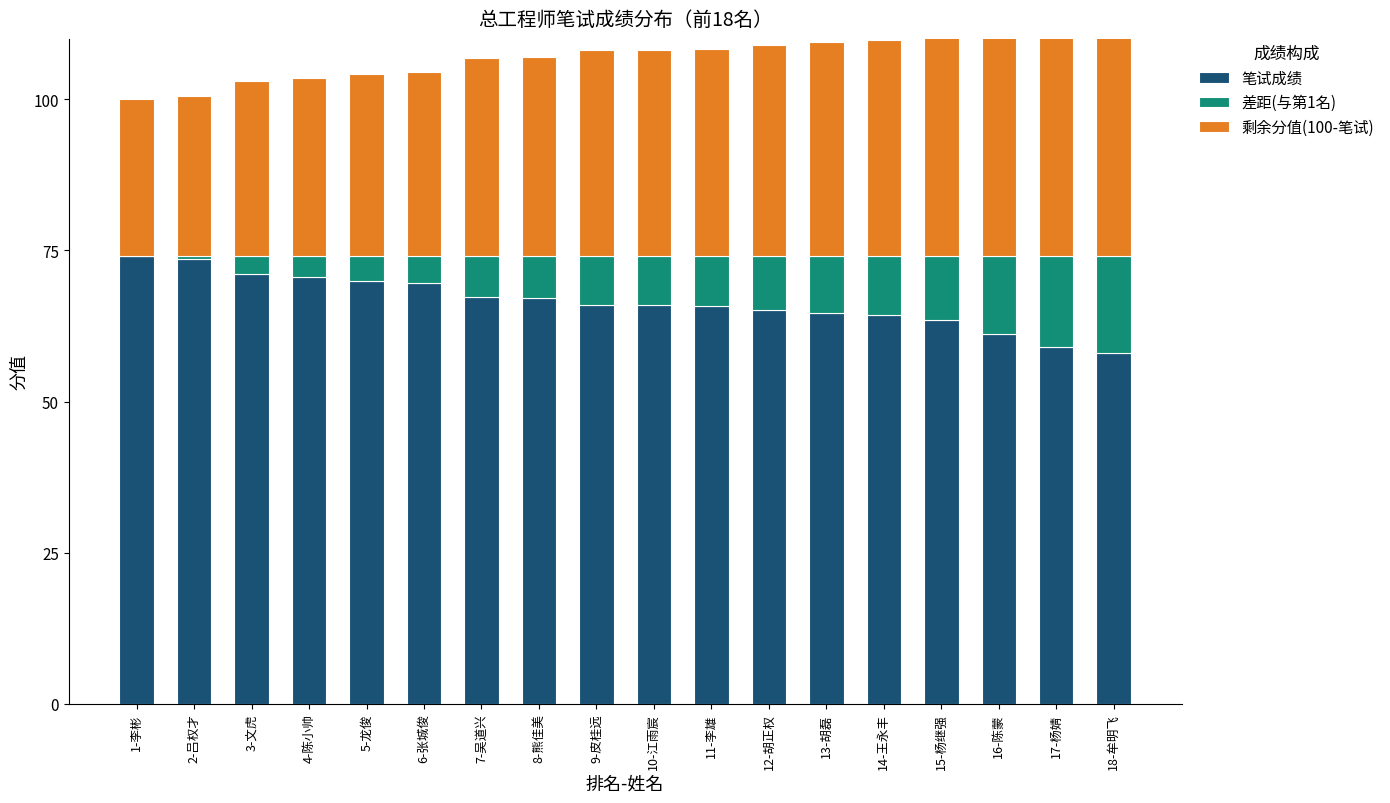

What is the label of the 6th bar from the right?

13-胡磊